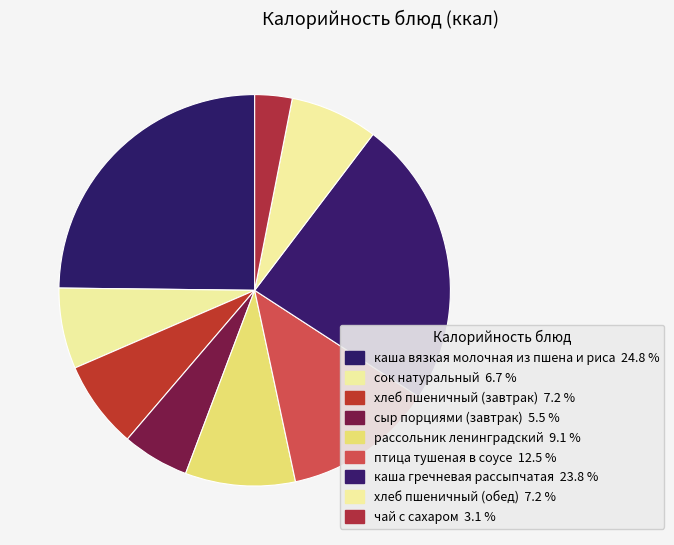

What is the smallest slice in the pie chart?

чай с сахаром